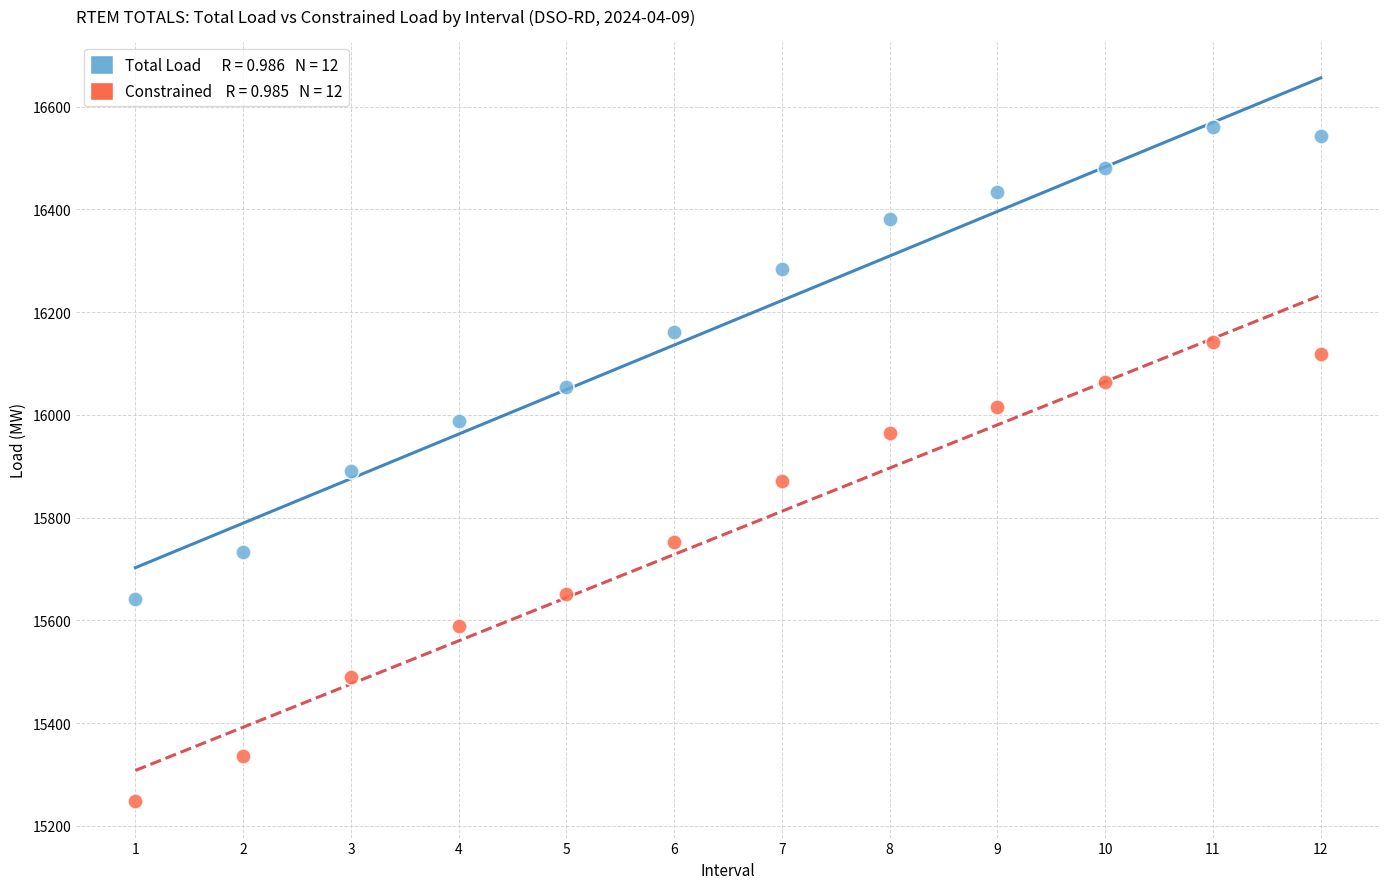

Across all data points, what is the range of Y values (max minus min)?

1313.0